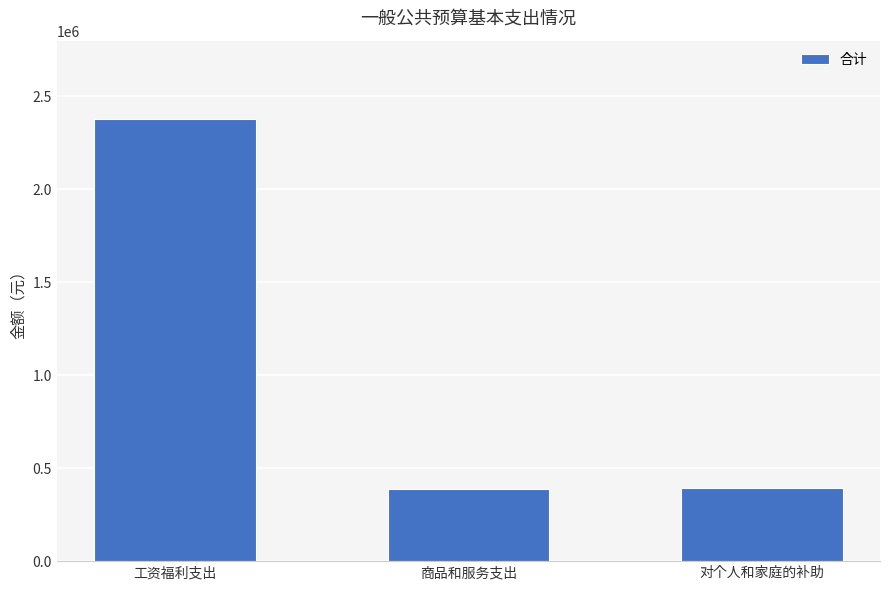

The chart shows a value of 710894 at 对个人和家庭的补助. True or false?

False